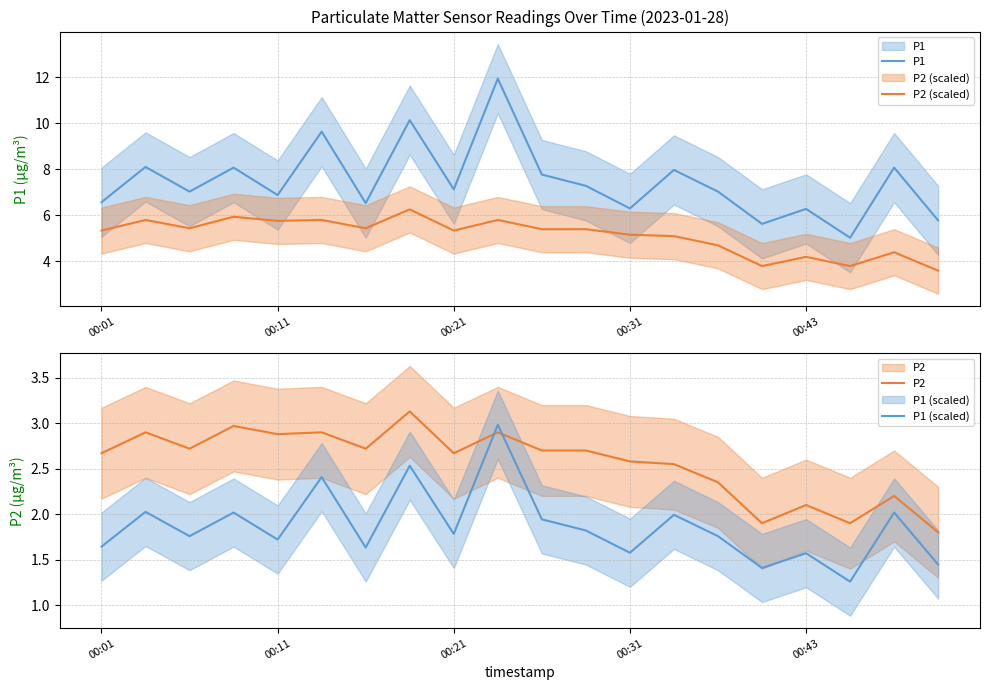

Count the number of data series in this chart.

4